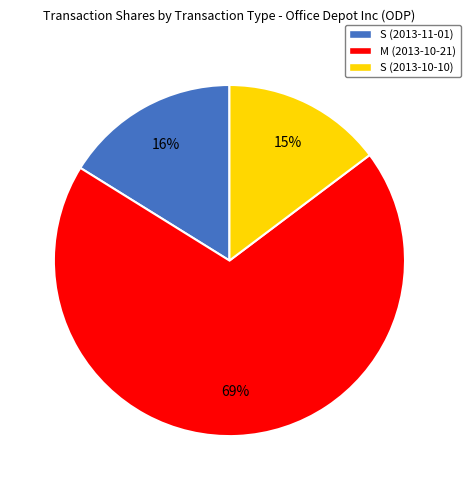

True or false: S (2013-11-01) accounts for 16% of the total.

True